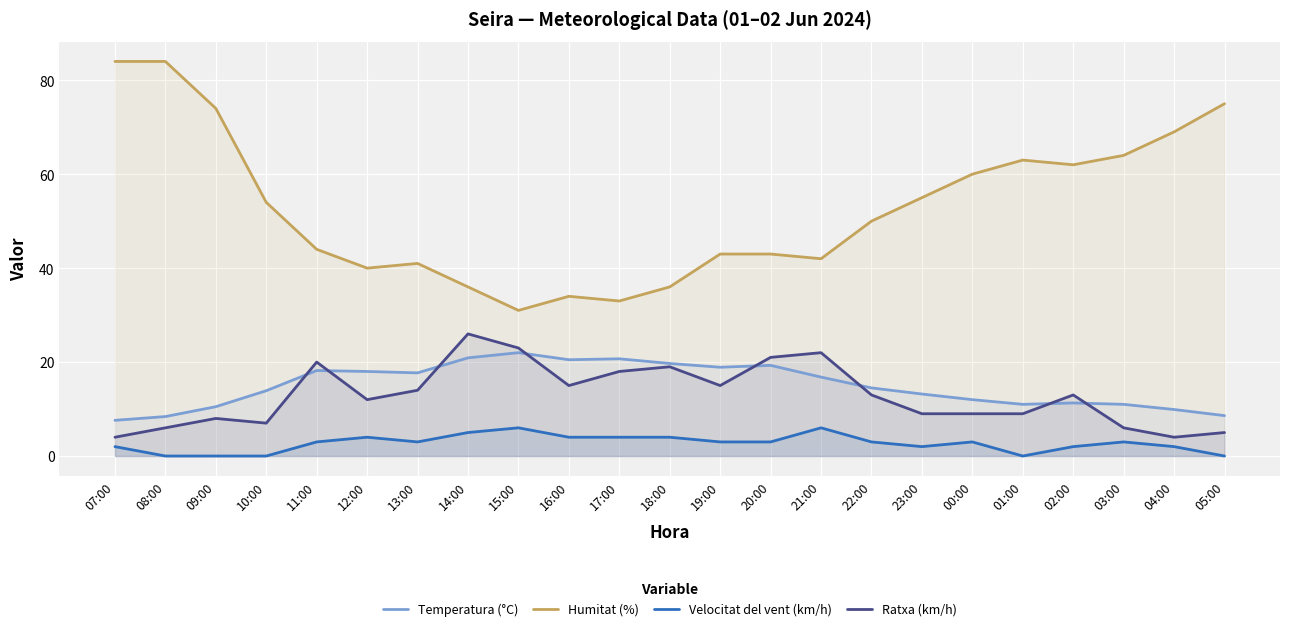

Is it true that Ratxa (km/h) equals 2.9 at 12:00?

False